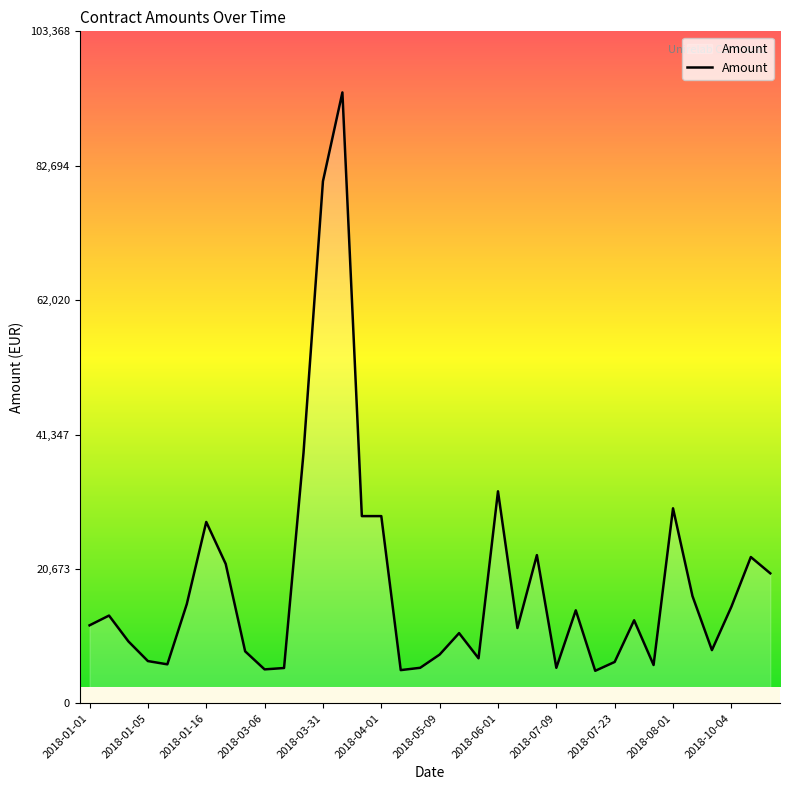

What is the greatest value displayed?

93971.0